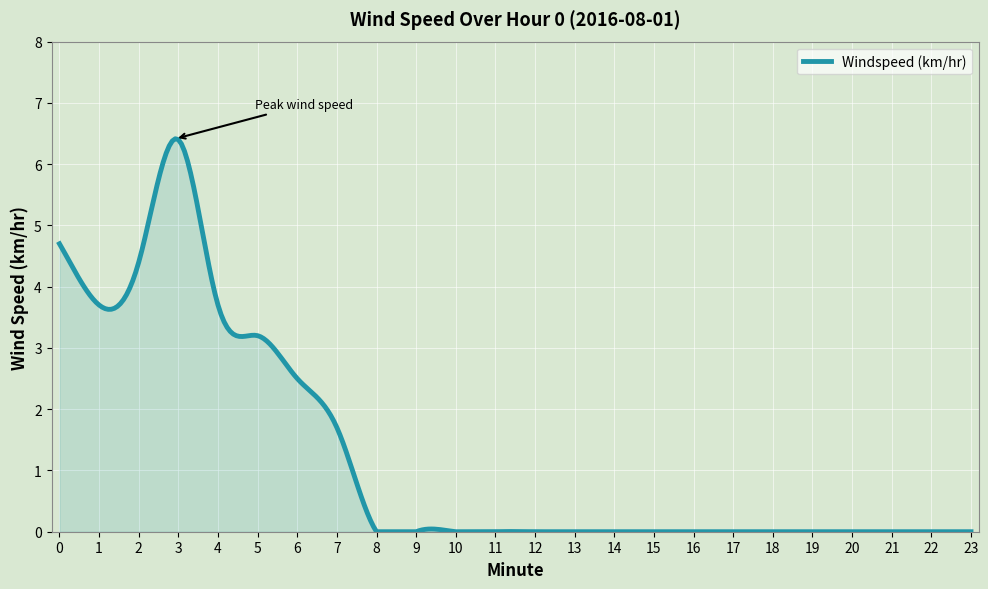

Does the chart display data point markers on the line(s)?

No